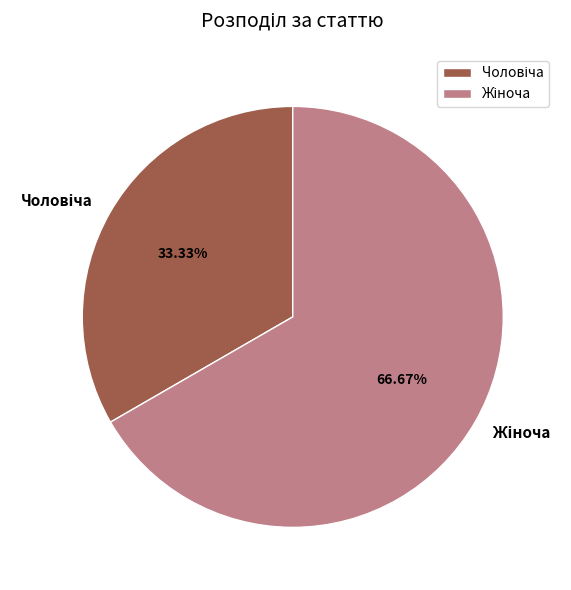

Is there a majority slice in this chart?

Yes